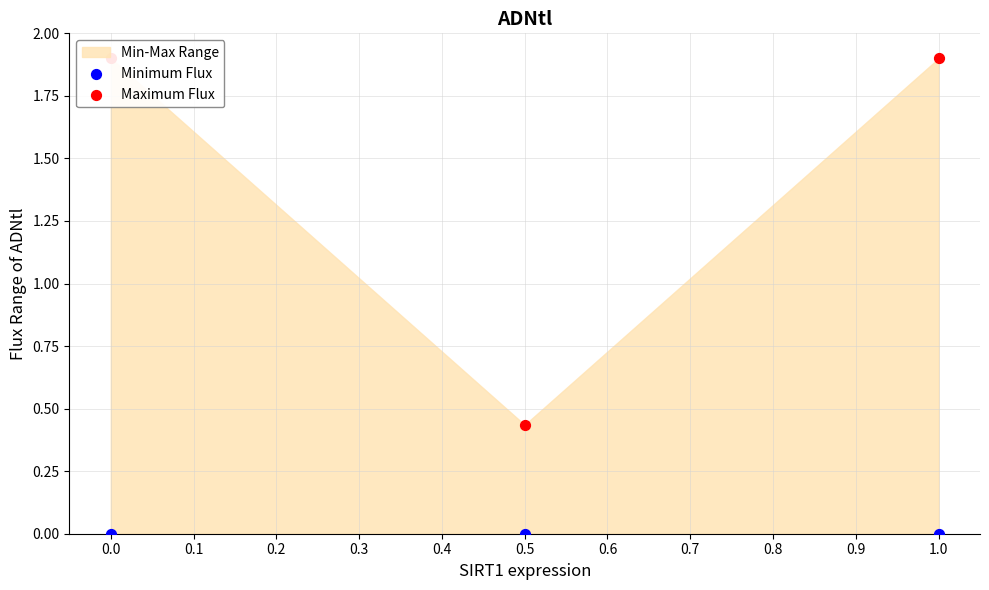

Is the value of Minimum Flux at 1.0 greater than the value of Maximum Flux at 0.5?

No